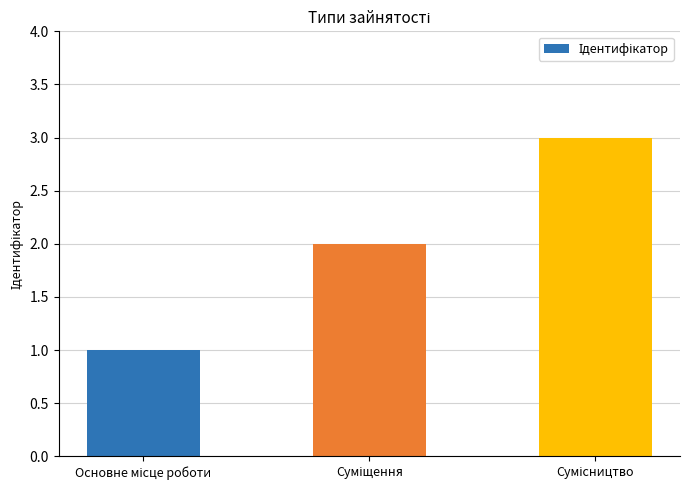

Reading left to right, transcribe all the data shown in this chart.

1	2	3